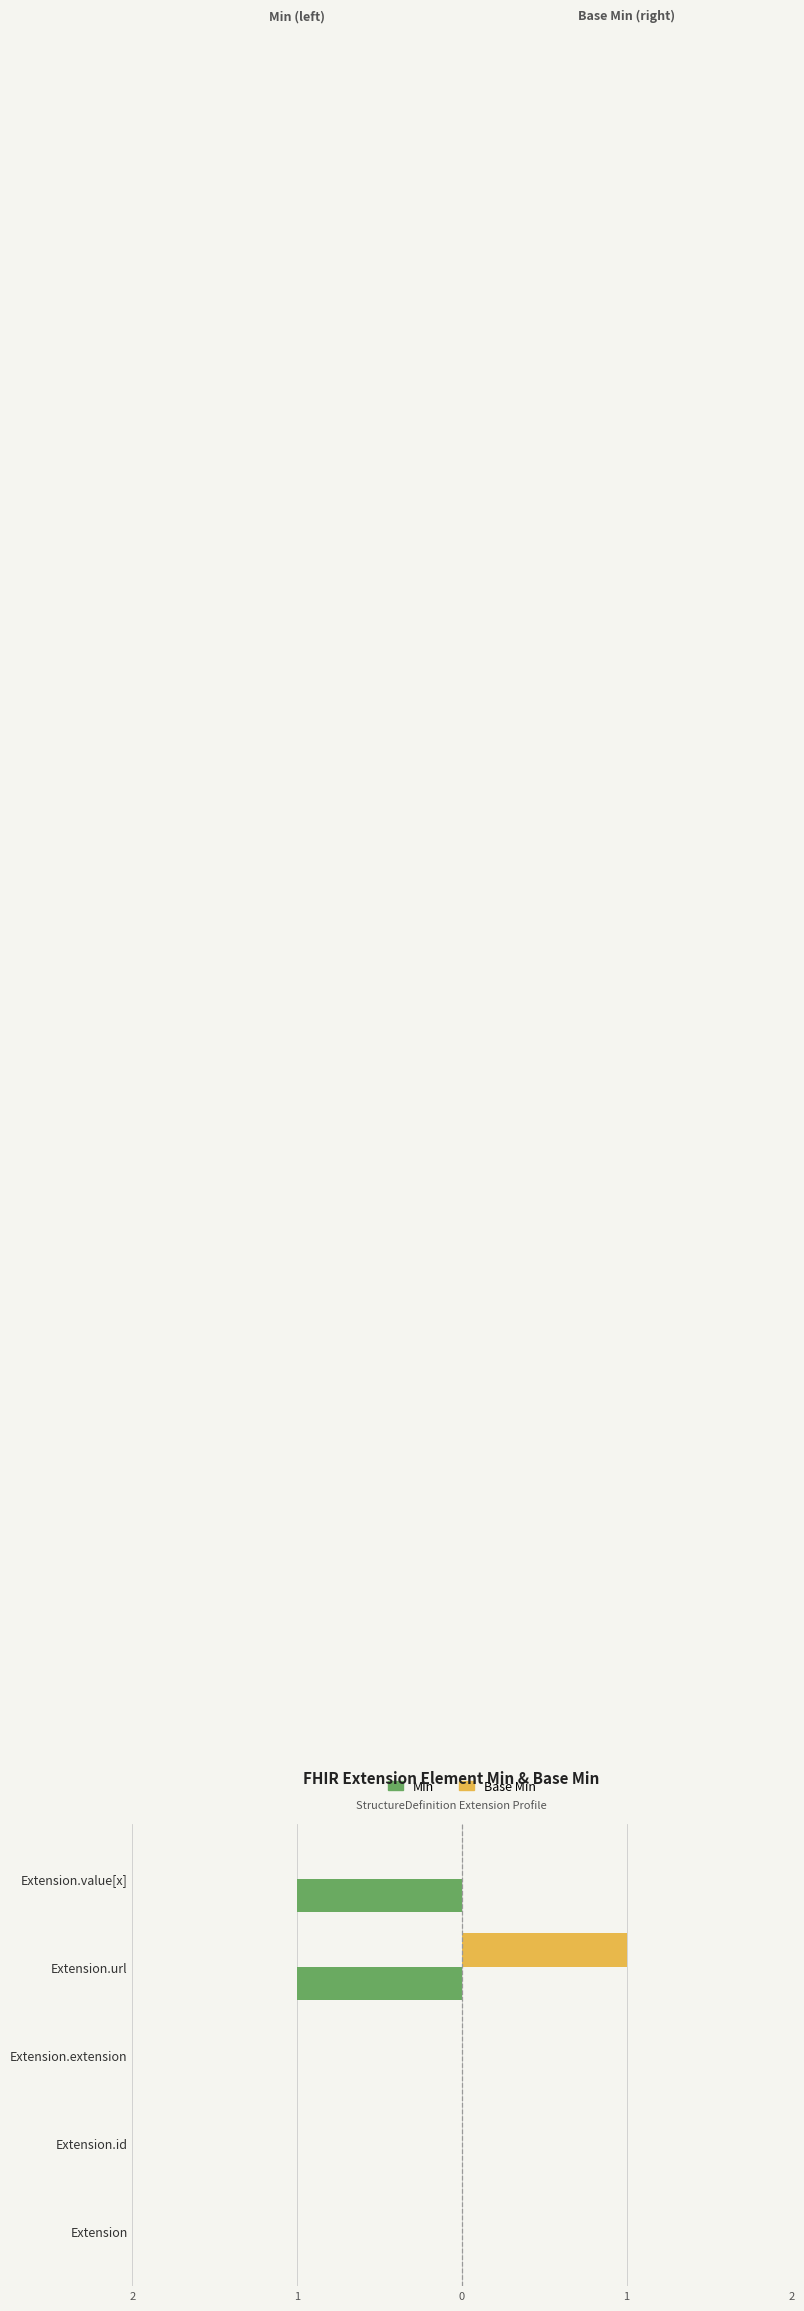

What are all the series names shown in the legend?

Min, Base Min